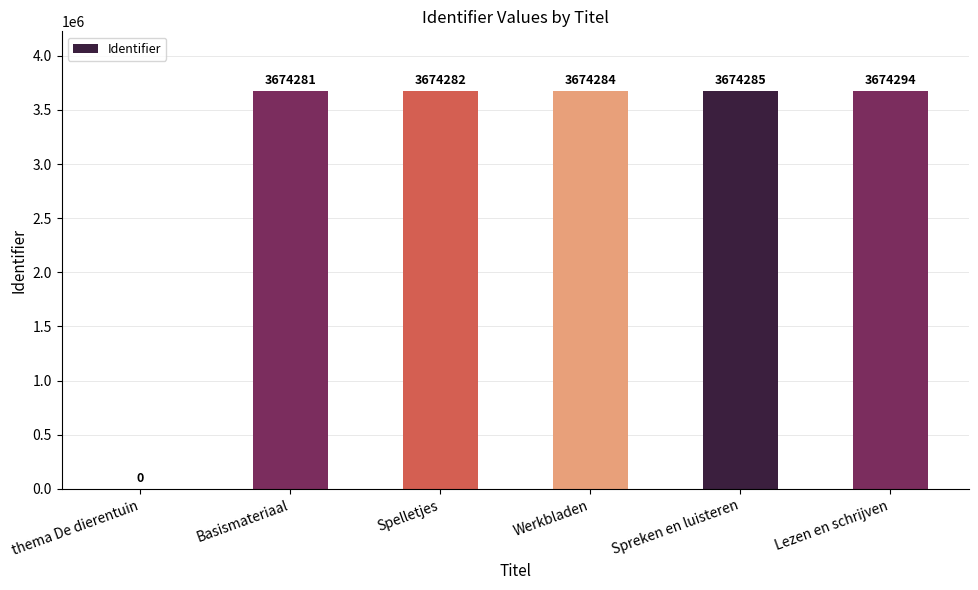

What is the approximate value at Basismateriaal?

3674281